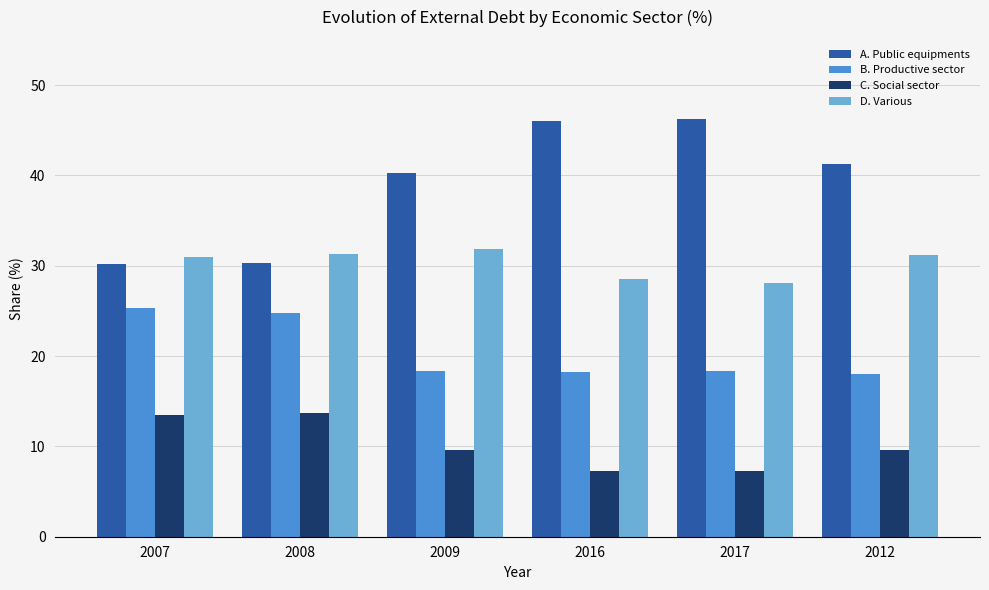

What are all the series names shown in the legend?

A. Public equipments, B. Productive sector, C. Social sector, D. Various